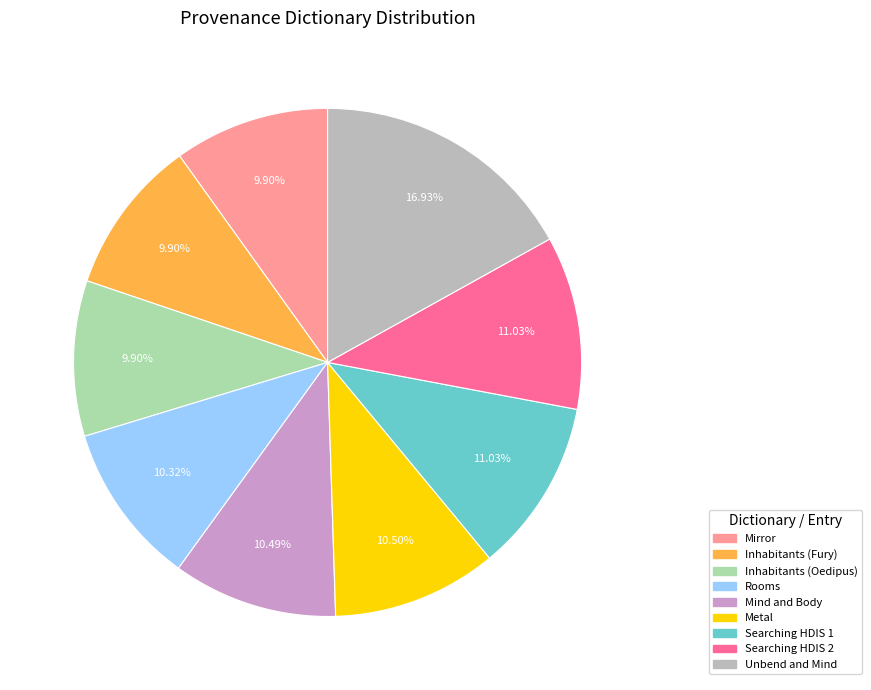

How many slices are in this pie chart?

9